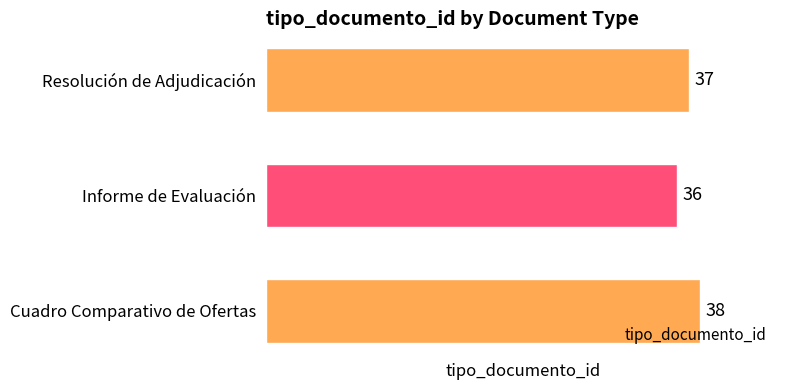

The value at Cuadro Comparativo de Ofertas is 38. True or false?

True